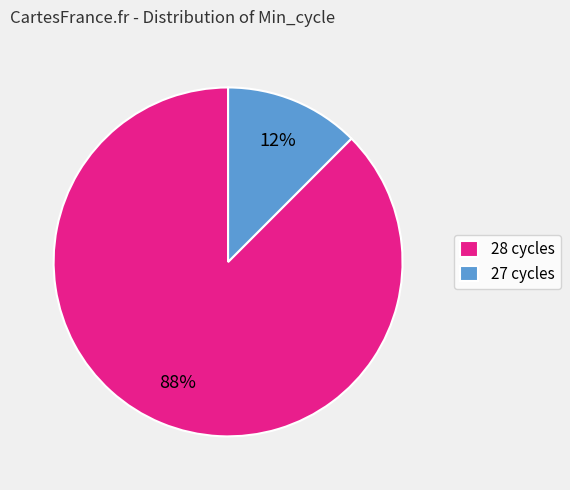

How many slices are in this pie chart?

2